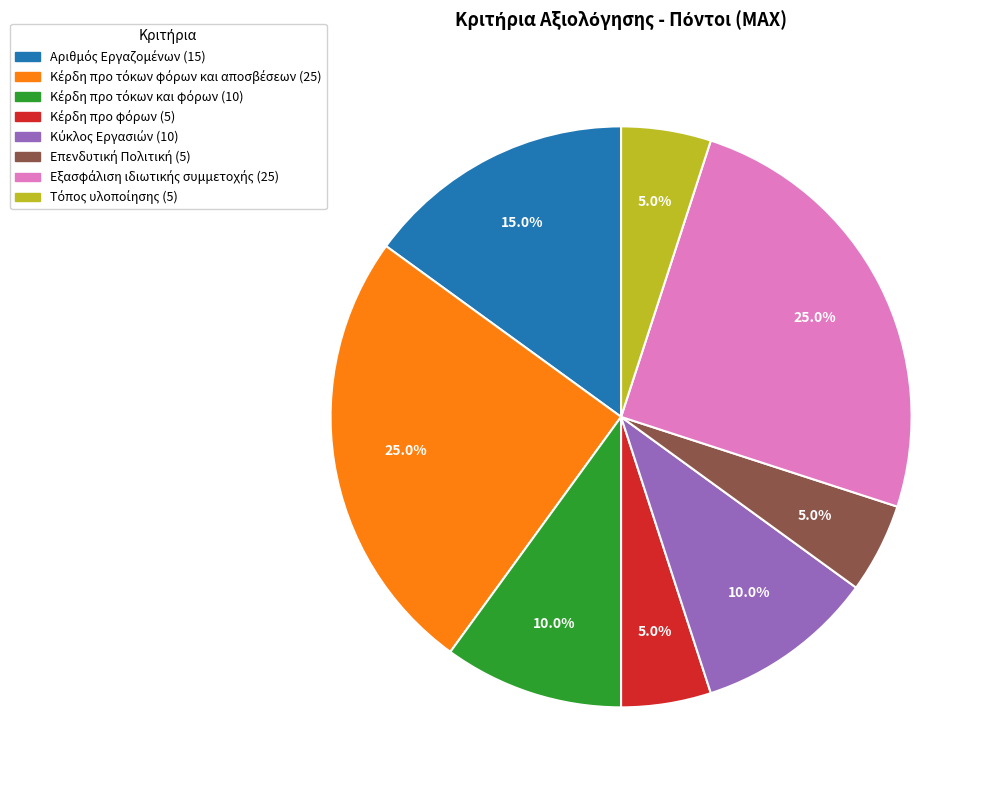

Is there a majority slice in this chart?

No